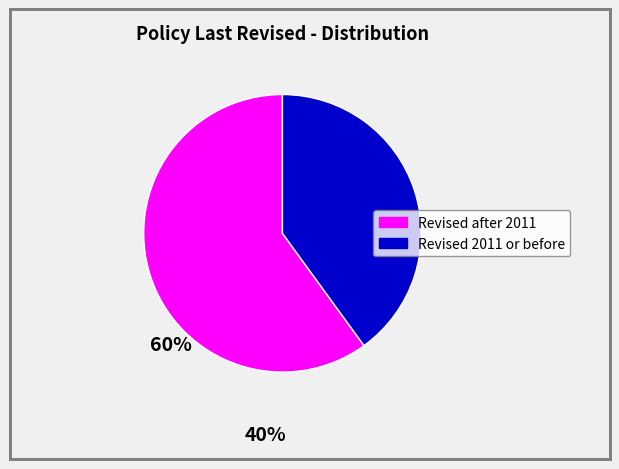

Does any single category account for the majority?

Yes